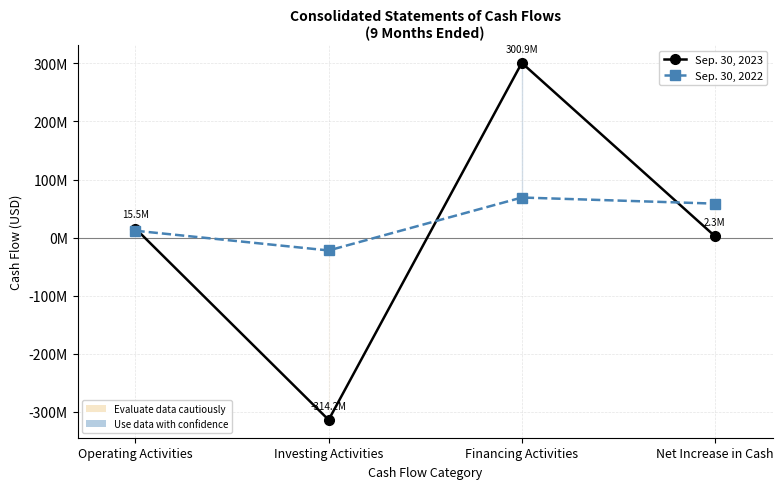

True or false: Sep. 30, 2023 has a value of 2267576 at Net Increase in Cash.

True